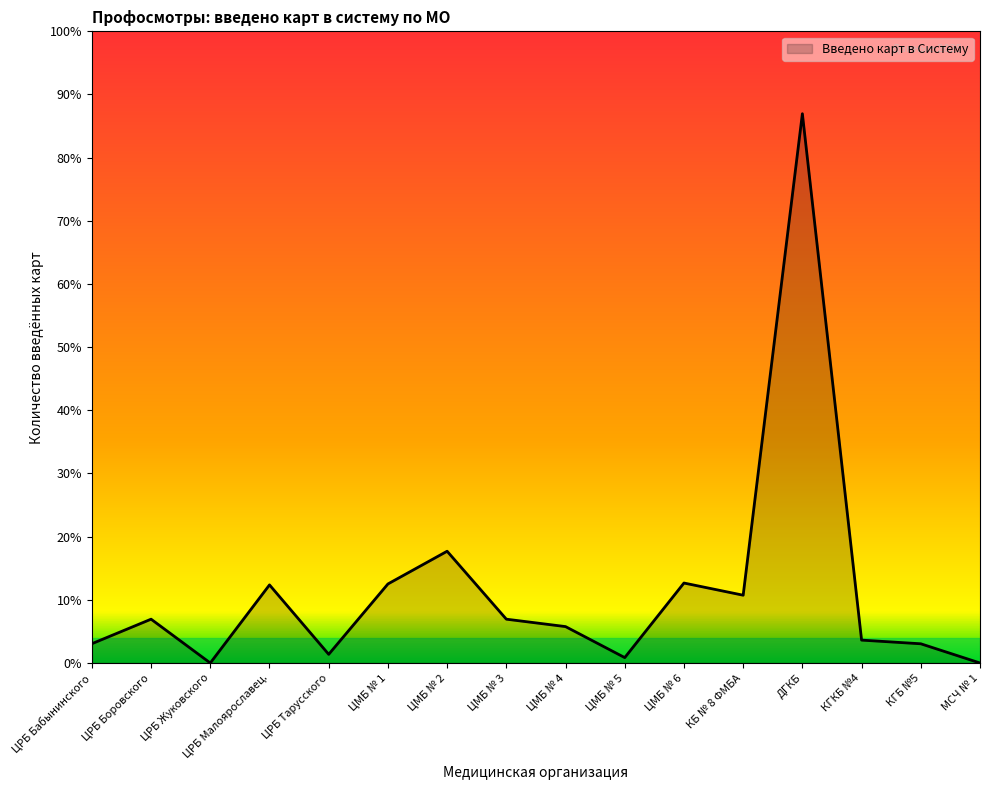

The chart shows a value of 4422 at МСЧ № 1. True or false?

False